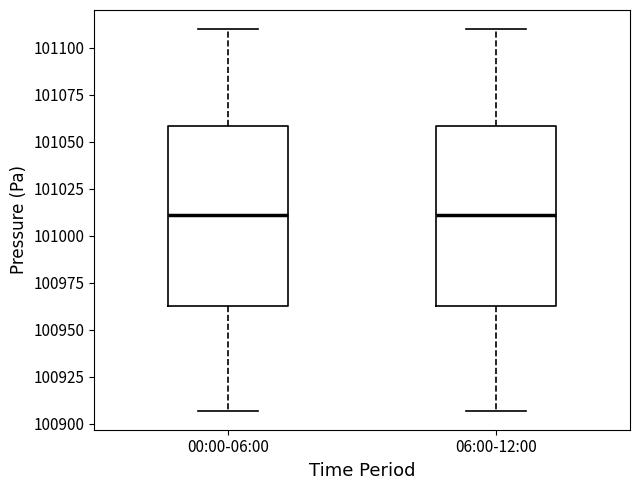

Reading left to right, transcribe this box plot: for each box, give where its median line is, the range the box spans, and where its two whiskers end, as read against the y-axis. The values are not printed on the chart, so give them approximately, as read against the axis.

00:00-06:00: median 101010, box 100965 to 101060, whiskers 100905 to 101110
06:00-12:00: median 101010, box 100965 to 101060, whiskers 100905 to 101110